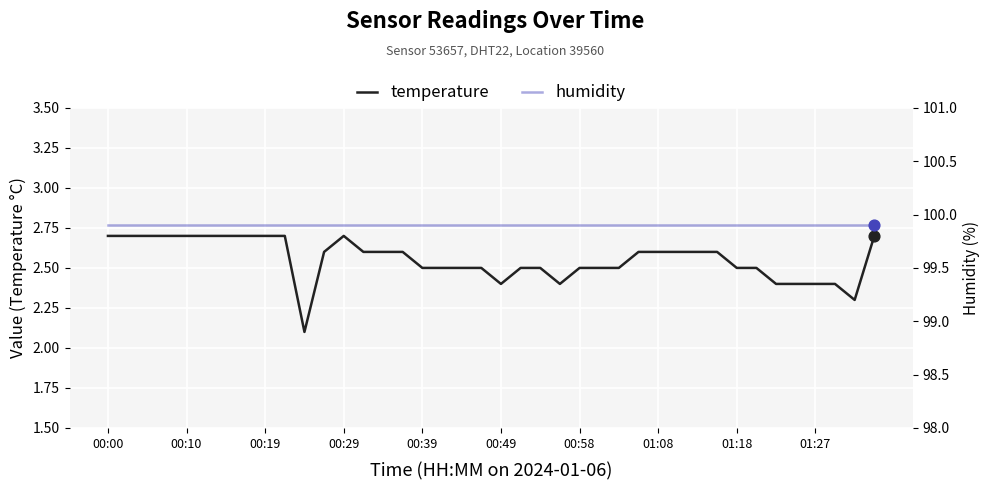

Which series has the largest total across all categories?

humidity